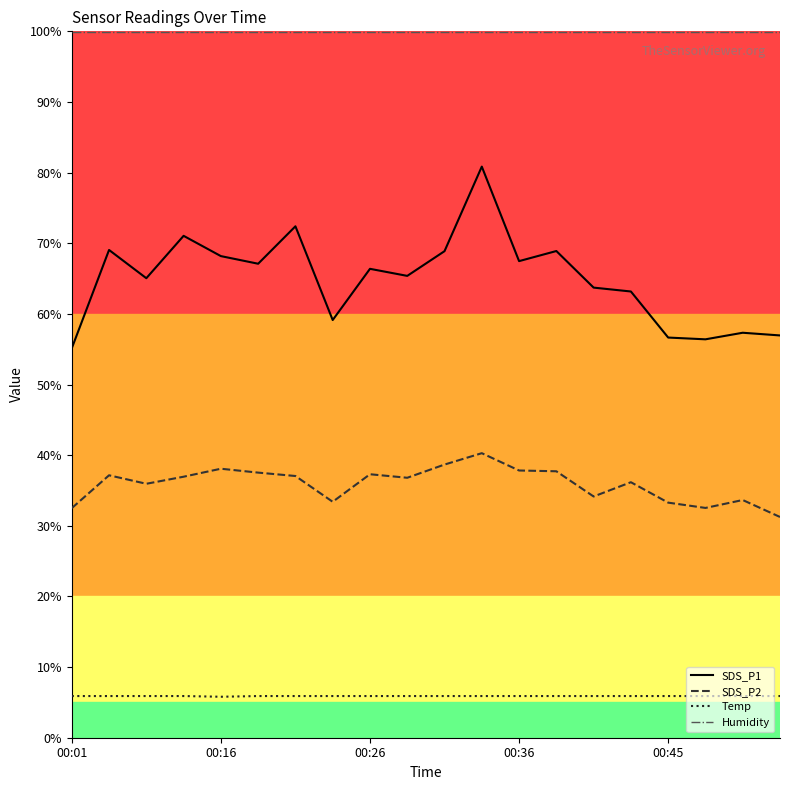

True or false: Humidity and Temp cross at least once.

False